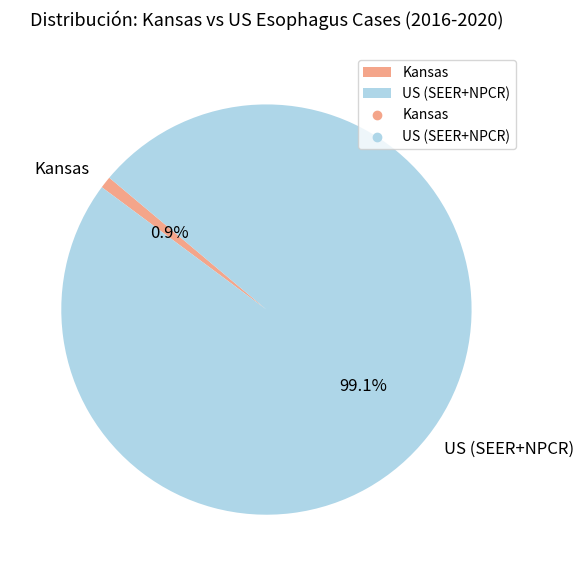

Does any single category account for the majority?

Yes